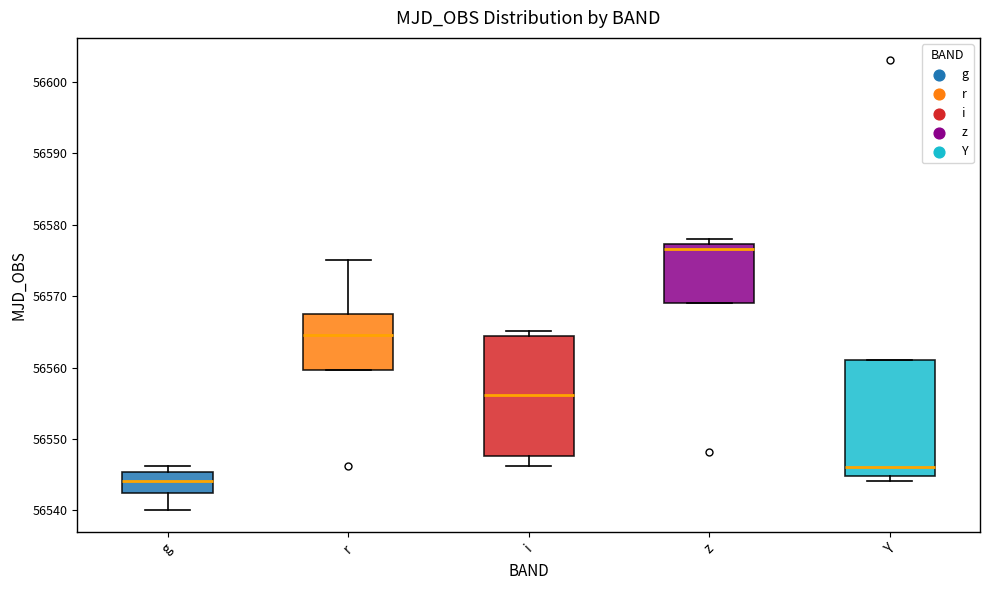

Reading left to right, read every box against the y-axis: the position of its median line, the range the box covers, and the ends of its whiskers. The values are not printed on the chart, so give them approximately, as read against the axis.

g: median 56544, box 56542 to 56545, whiskers 56540 to 56546
r: median 56565, box 56560 to 56568, whiskers 56560 to 56575
i: median 56556, box 56548 to 56564, whiskers 56546 to 56565
z: median 56577 (just below the box's upper edge), box 56569 to 56577, whiskers 56569 to 56578
Y: median 56546, box 56545 to 56561, whiskers 56544 to 56561